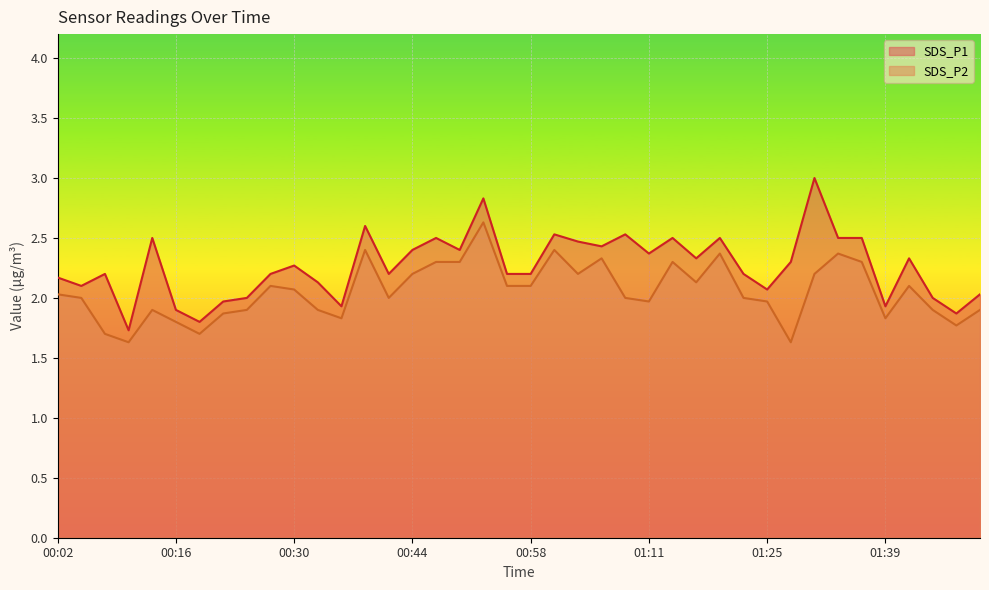

Is the value of SDS_P2 at 00:30 greater than the value of SDS_P1 at 00:10?

Yes